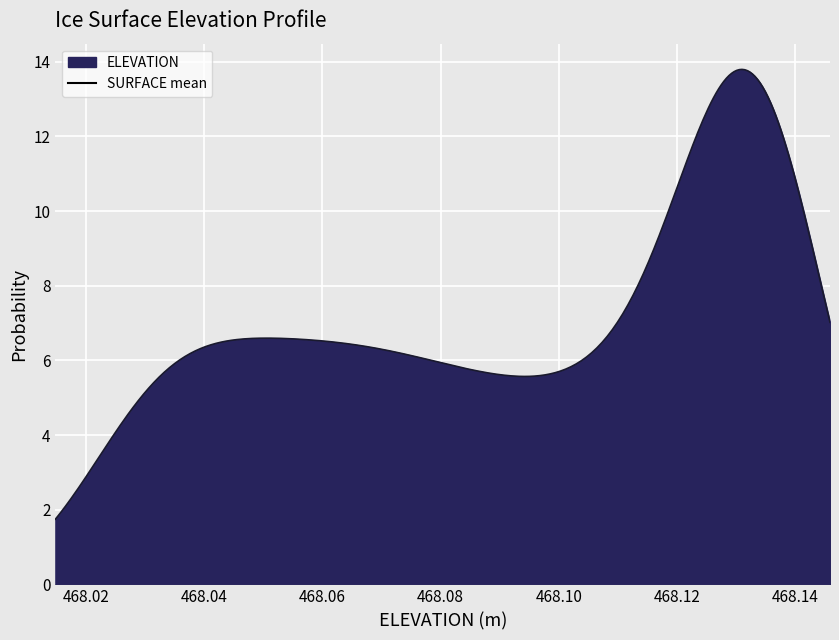

What is the value of the 2nd point from the left?

1